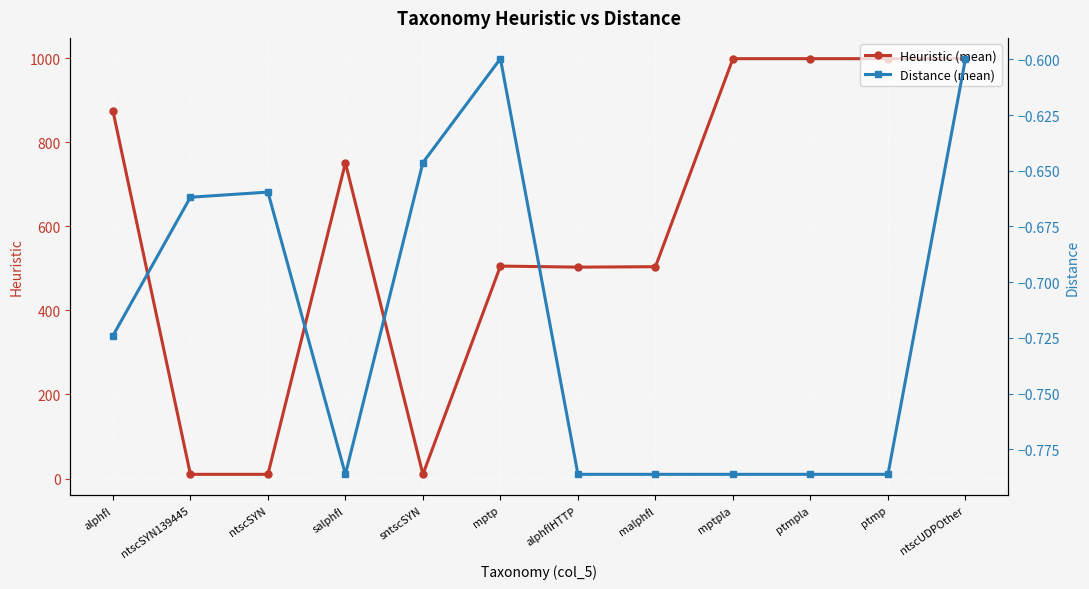

Is the value of Distance (mean) at alphflHTTP greater than the value of Heuristic (mean) at sntscSYN?

No